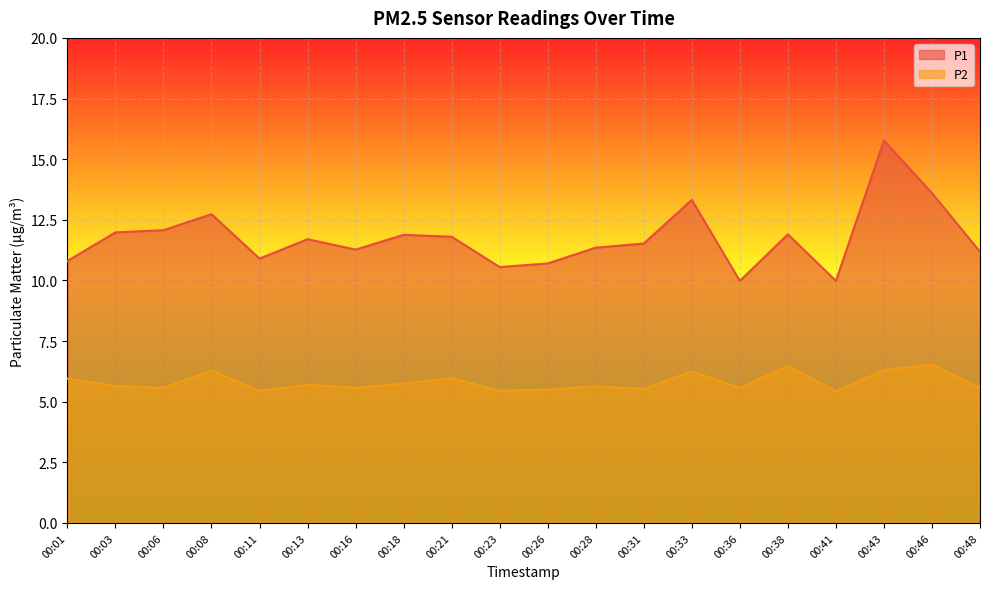

Reading left to right, what are all the values shown in this chart?

P1: 00:01=10.8	00:03=12.0	00:06=12.1	00:08=12.7	00:11=10.9	00:13=11.7	00:16=11.3	00:18=11.9	00:21=11.8	00:23=10.6	00:26=10.7	00:28=11.3	00:31=11.5	00:33=13.3	00:36=10.0	00:38=11.9	00:41=10.0	00:43=15.8	00:46=13.6	00:48=11.2
P2: 00:01=6.0	00:03=5.7	00:06=5.6	00:08=6.3	00:11=5.5	00:13=5.7	00:16=5.6	00:18=5.8	00:21=6.0	00:23=5.5	00:26=5.5	00:28=5.6	00:31=5.5	00:33=6.2	00:36=5.6	00:38=6.5	00:41=5.4	00:43=6.3	00:46=6.5	00:48=5.6